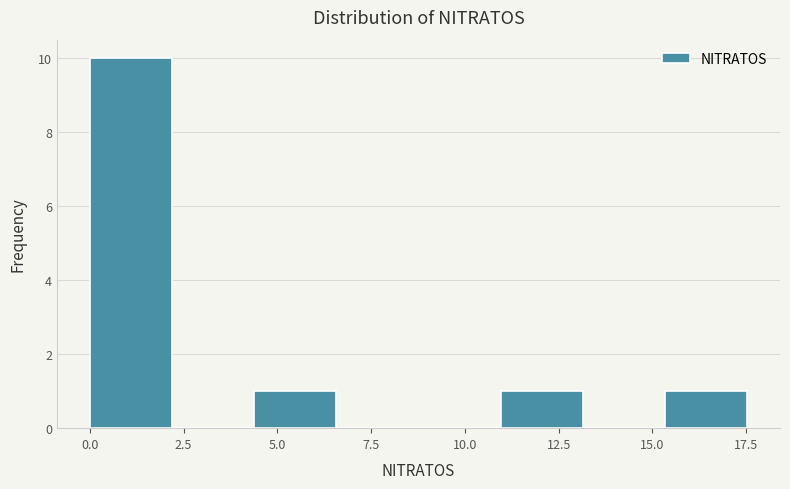

Reading left to right, list every bar in this chart as the range it spans on the x-axis followed by its height. Neither the bar edges nor the heights are printed on the chart, so give them approximately, as read against the axes.

0.0 to 2.0: 10
2.0 to 4.5: 0
4.5 to 6.5: 1
6.5 to 9.0: 0
9.0 to 11.0: 0
11.0 to 13.0: 1
13.0 to 15.5: 0
15.5 to 17.5: 1